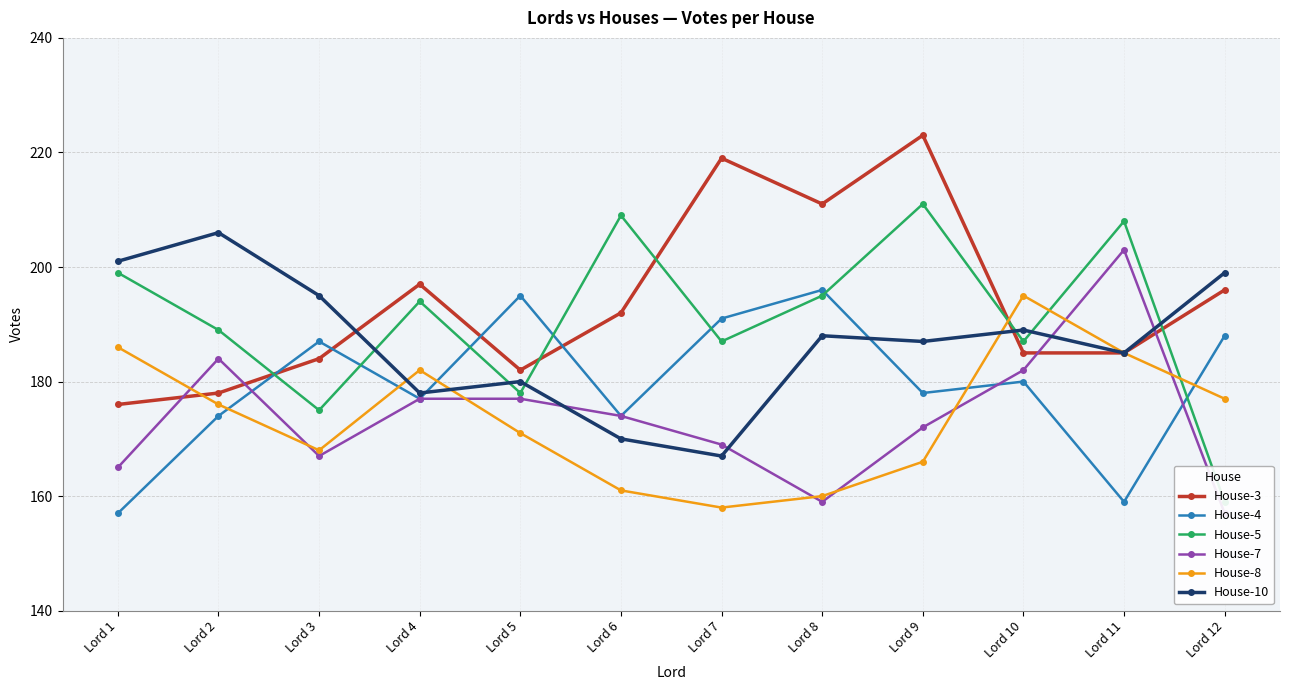

What is the sum of the House-10 values at Lord 4 and Lord 7?

345